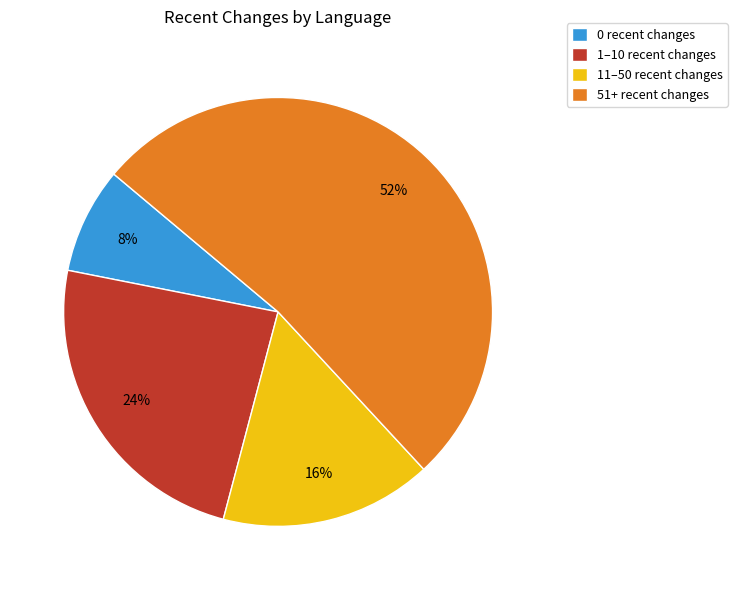

The 51+ recent changes slice represents 37% of the pie. True or false?

False